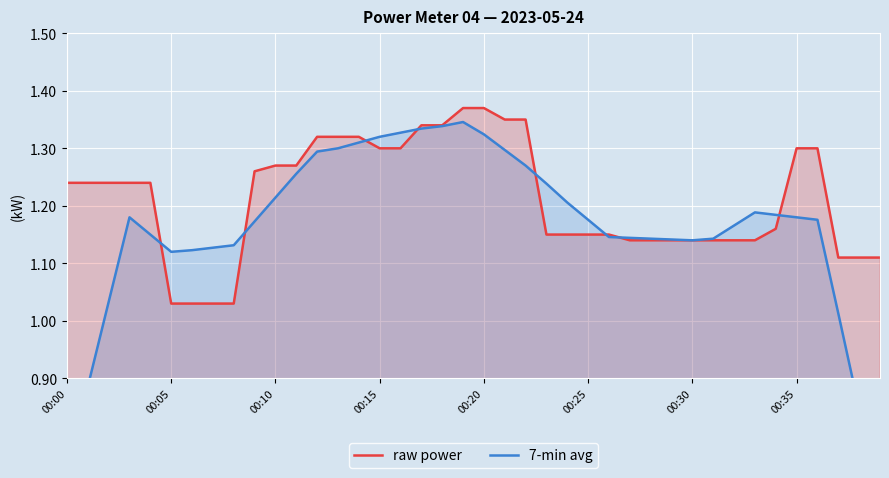

What is the value of the 7-min avg point at the 12th from the left?

1.3